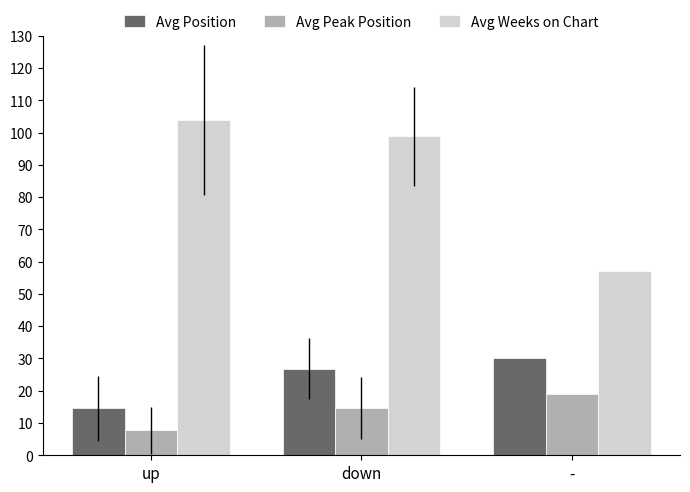

How many data points in Avg Peak Position are less than 14?

1